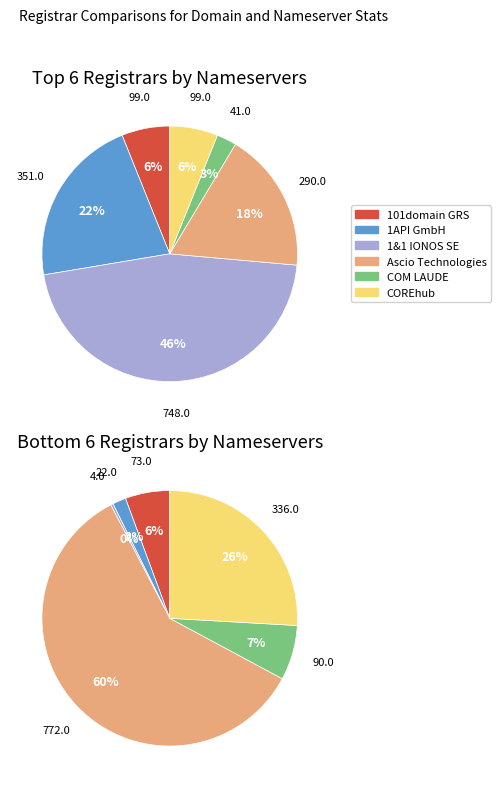

True or false: EPAG Domainservices accounts for 36% of the total.

False